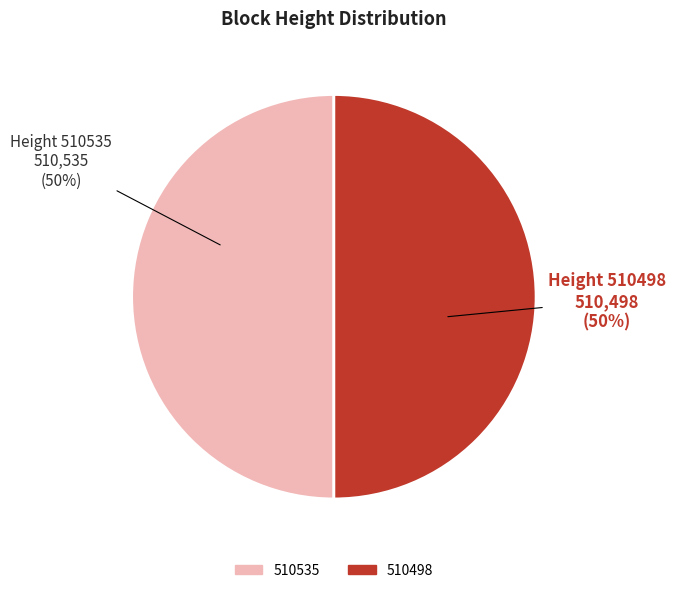

How many slices are in this pie chart?

2